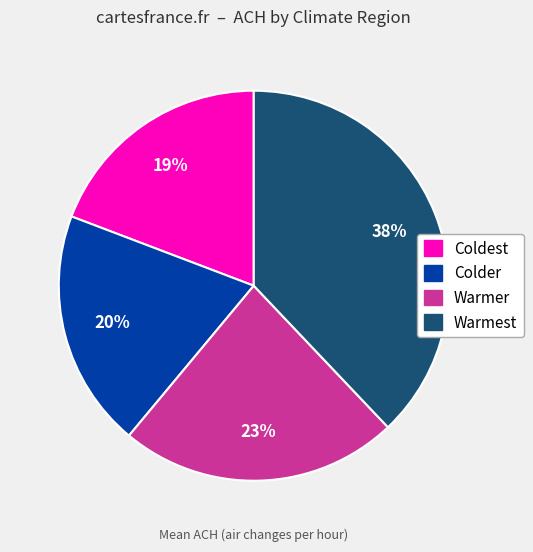

Which slice is the smallest?

Coldest